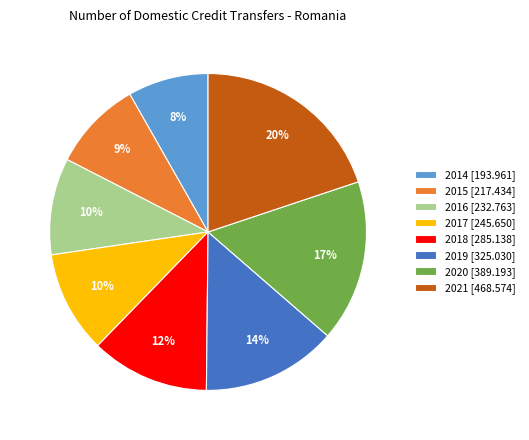

What is the smallest slice in the pie chart?

2014